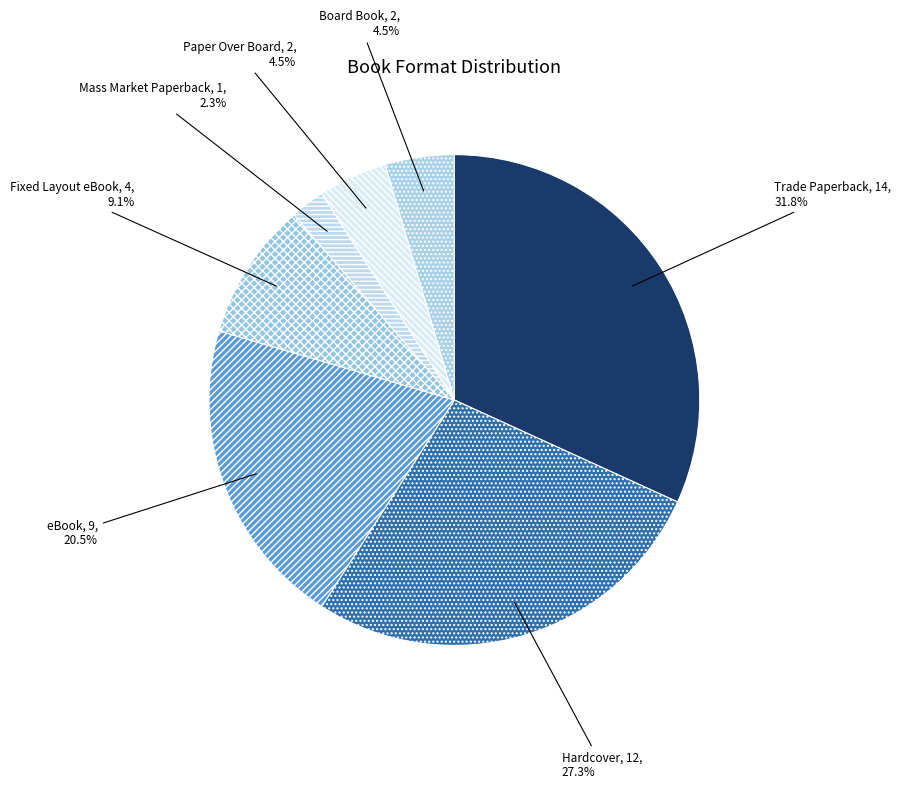

Count the number of slices in the pie.

7